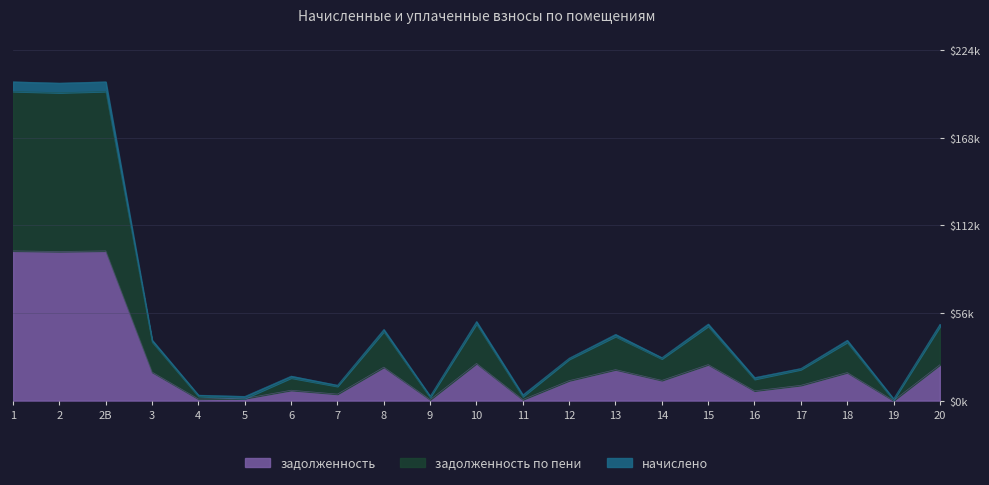

What position from the left is 18?

19